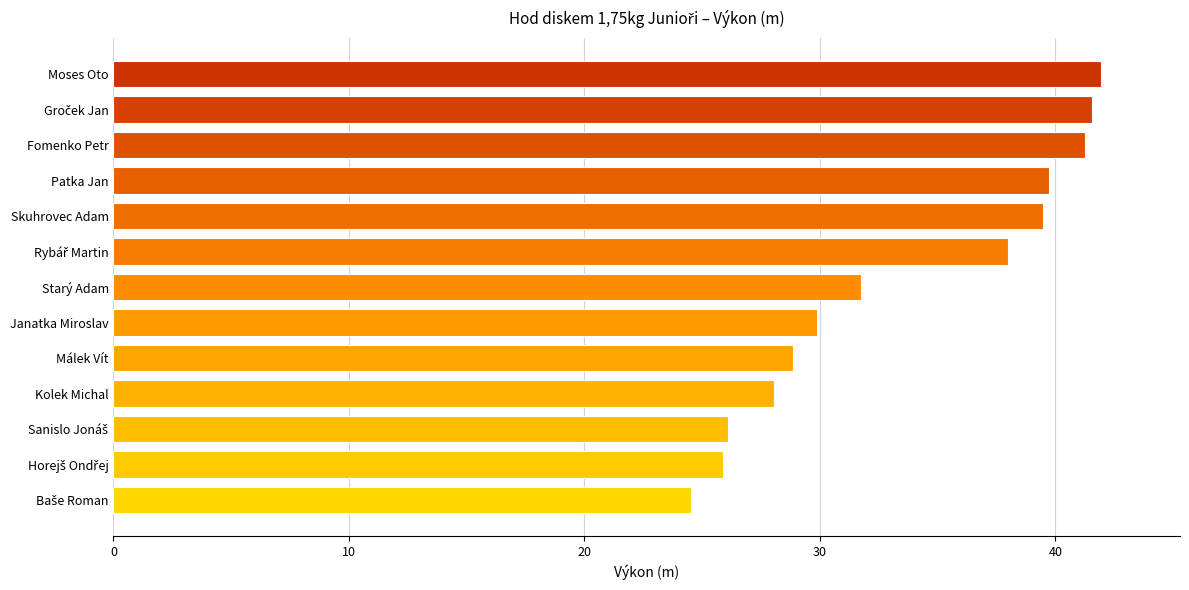

Approximately how many times larger is the value at Kolek Michal compared to Janatka Miroslav?

0.9